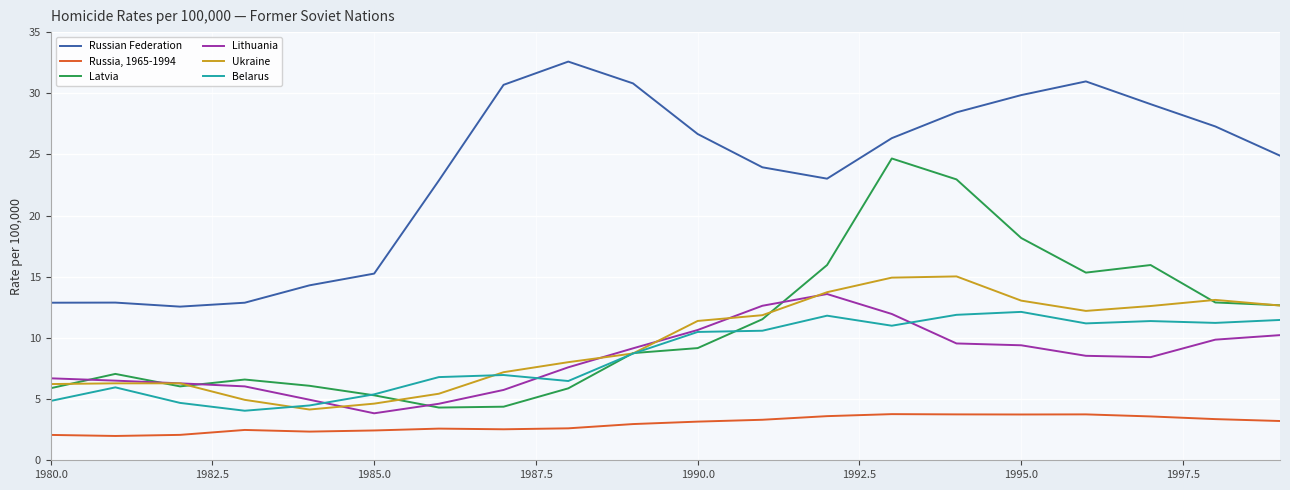

What is the lowest value of the Russia, 1965-1994 series?

2.0